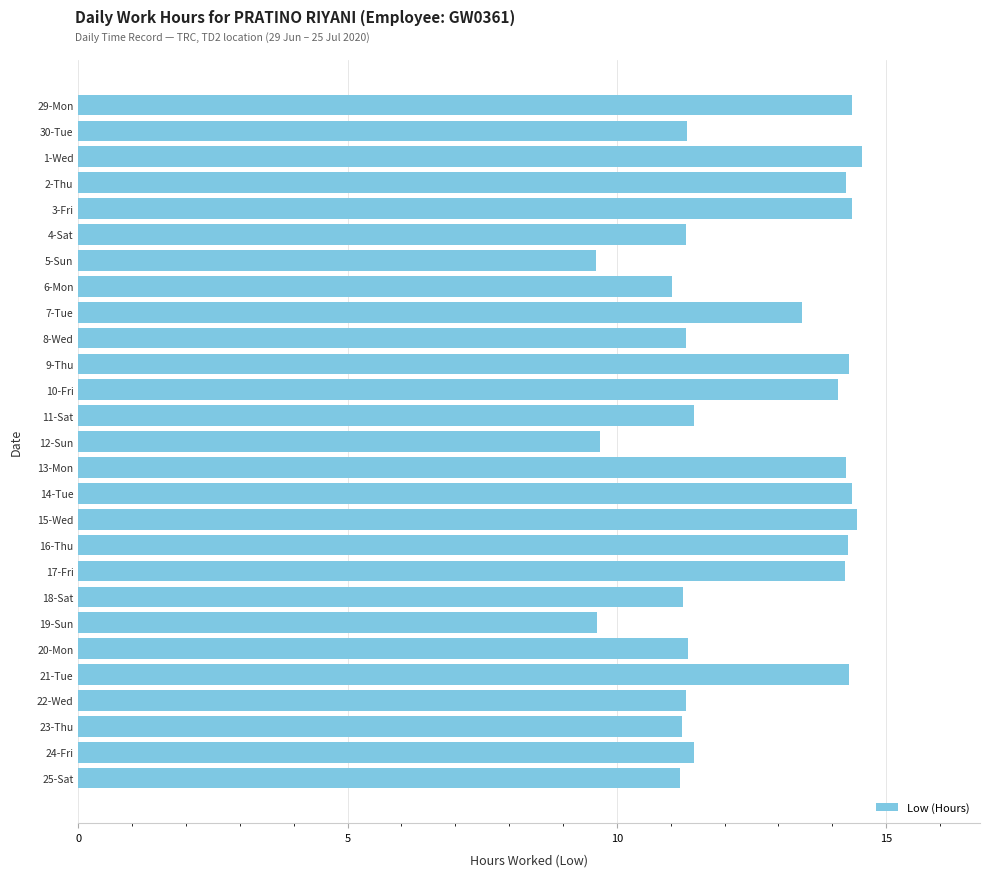

Does the chart contain any negative values?

No